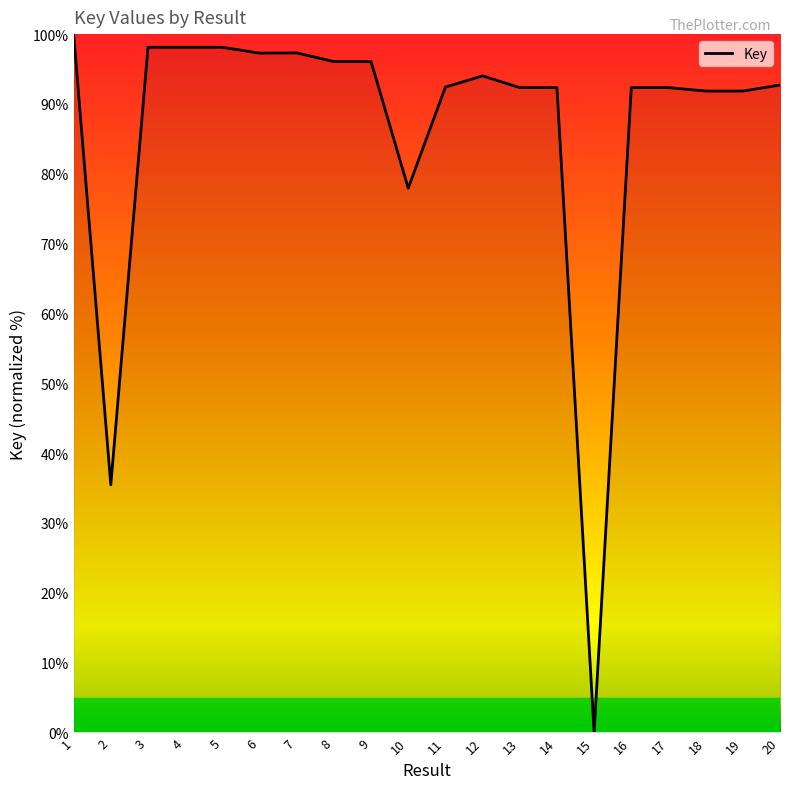

Between 1 and 15, which is larger?

1